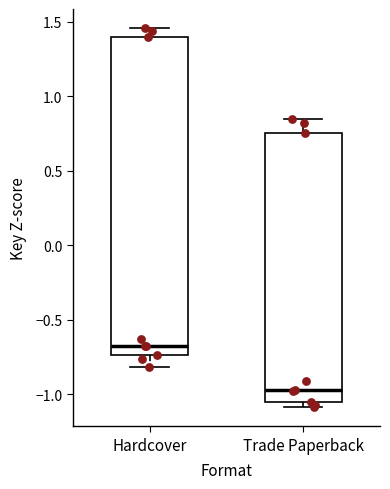

Reading left to right, transcribe this box plot: for each box, give where its median line is, the range the box spans, and where its two whiskers end, as read against the y-axis. The values are not printed on the chart, so give them approximately, as read against the axis.

Hardcover: median -0.70, box -0.75 to 1.40, whiskers -0.80 to 1.45
Trade Paperback: median -0.95, box -1.05 to 0.75, whiskers -1.10 to 0.85